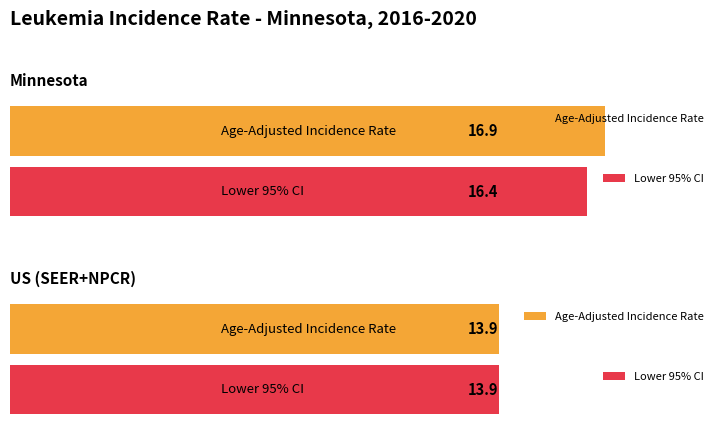

How many Lower 95% CI values are between 13 and 16?

1